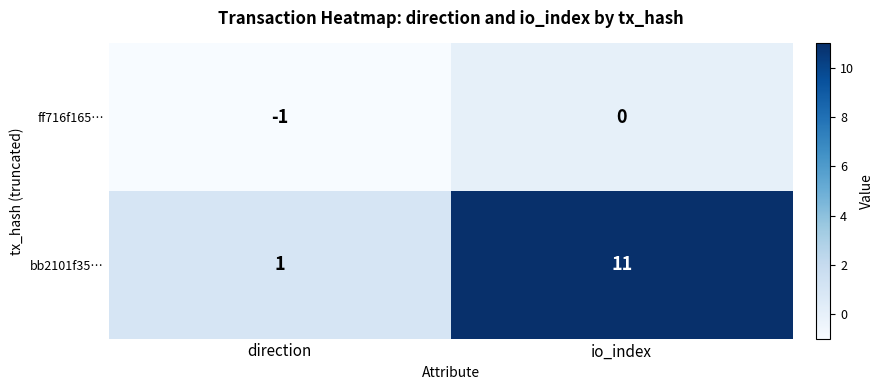

Rank the series by their maximum value, from lowest to highest.

ff716f165…, bb2101f35…